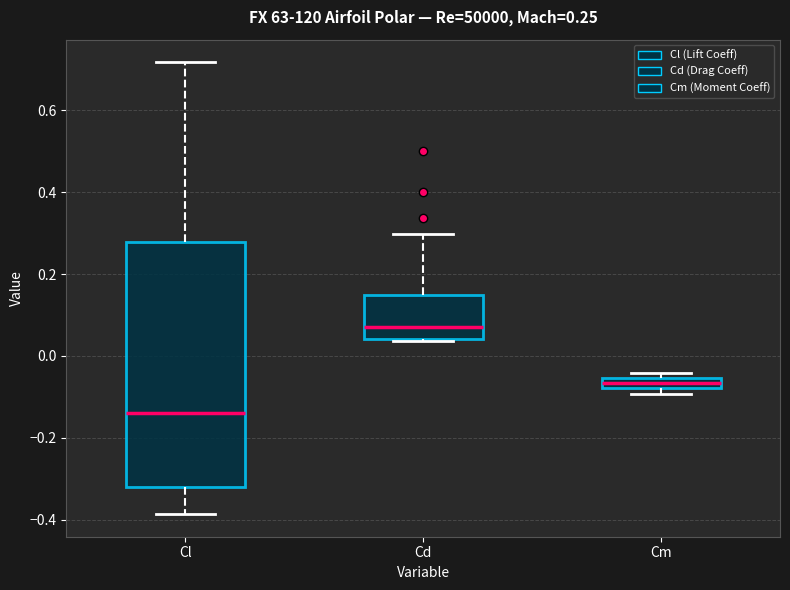

Which box's median line is the lowest?

Cl